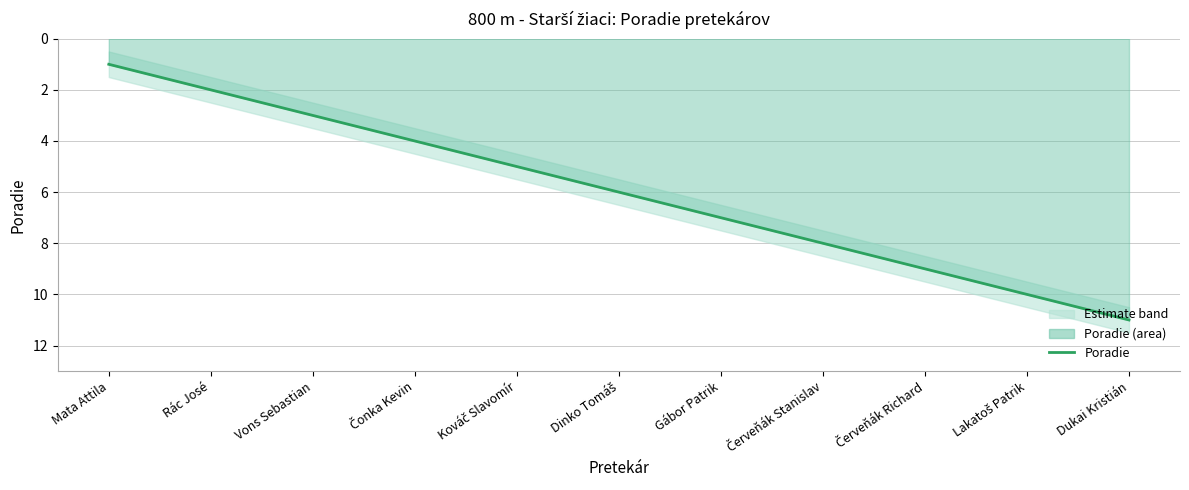

List the labels in order of value, smallest first.

Mata Attila, Rác José, Vons Sebastian, Čonka Kevin, Kováč Slavomír, Dinko Tomáš, Gábor Patrik, Červeňák Stanislav, Červeňák Richard, Lakatoš Patrik, Dukai Kristián